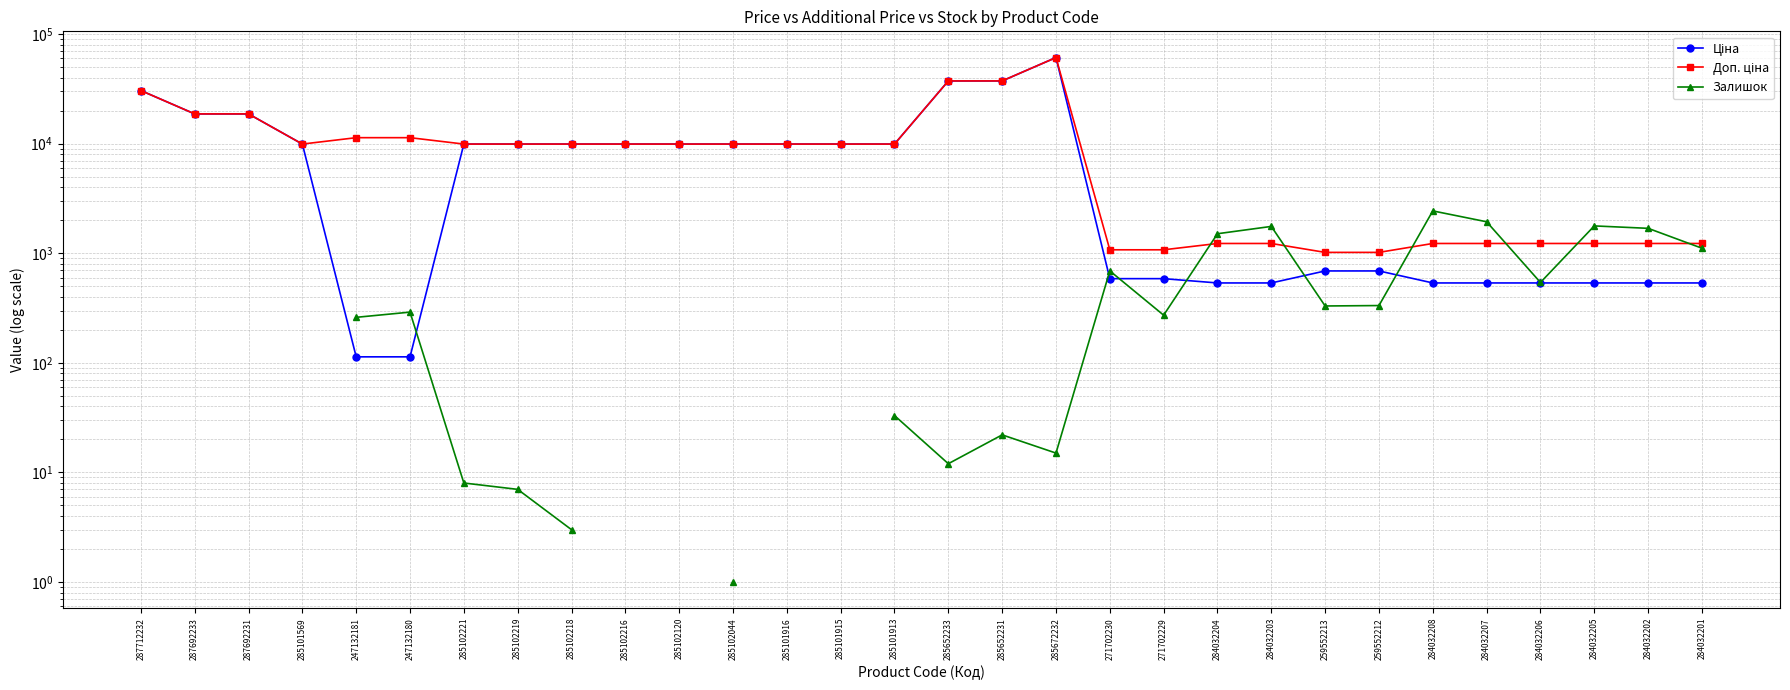

Rank the series by their maximum value, from highest to lowest.

Ціна, Доп. ціна, Залишок